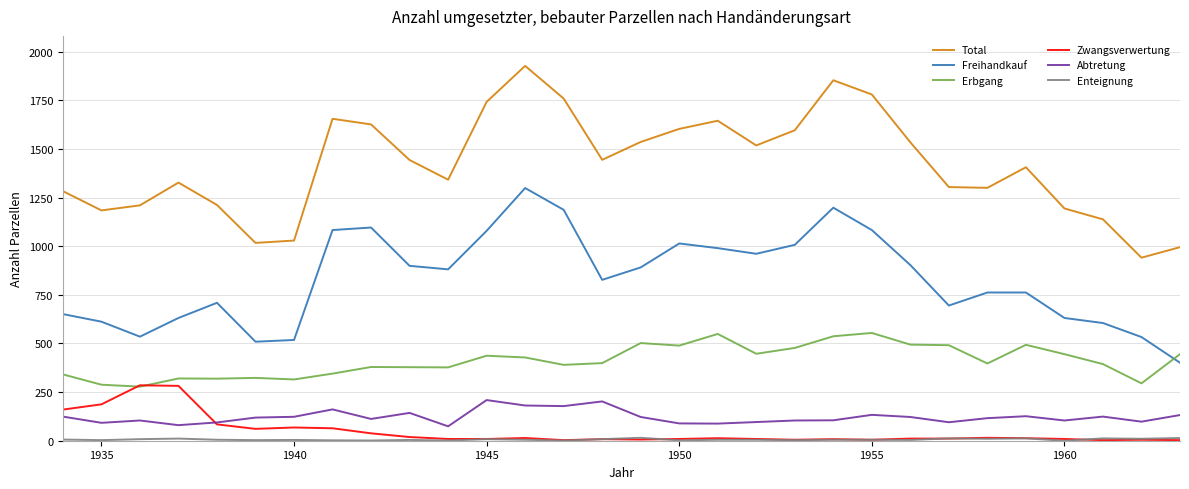

Which series has the widest spread of values?

Total